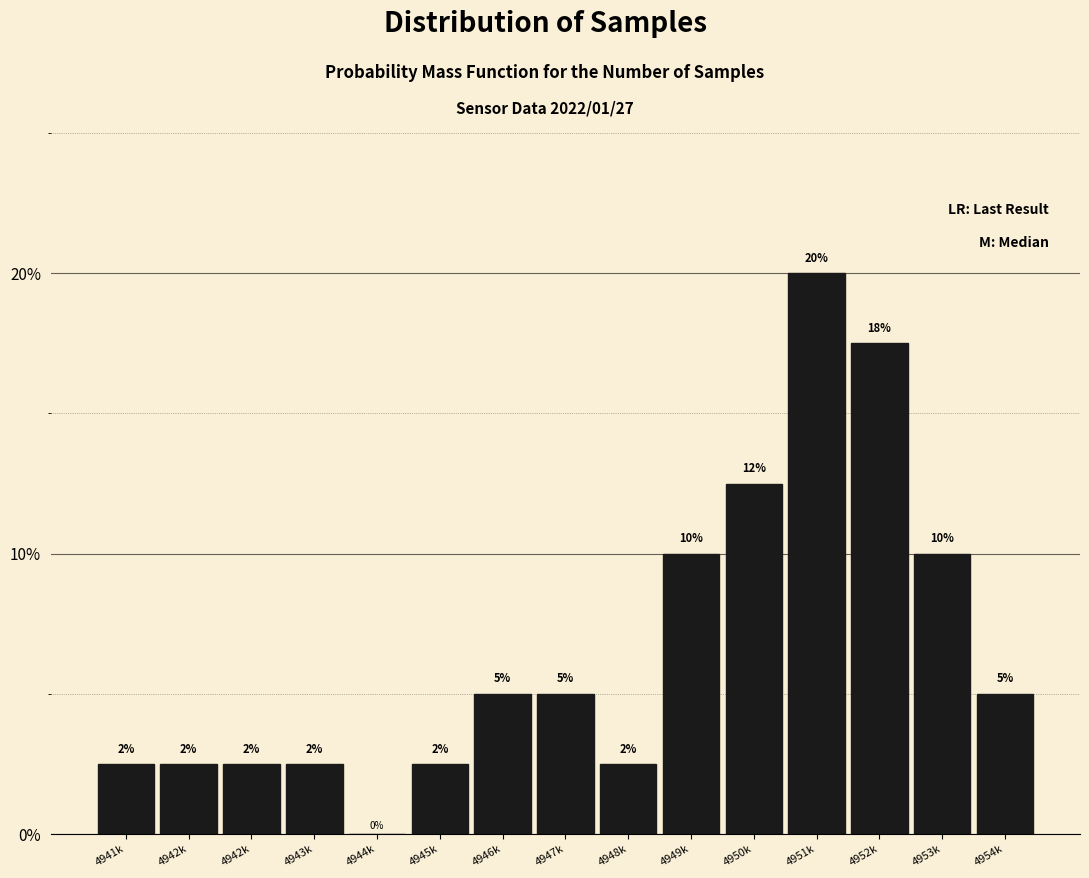

Are the bars horizontal?

No